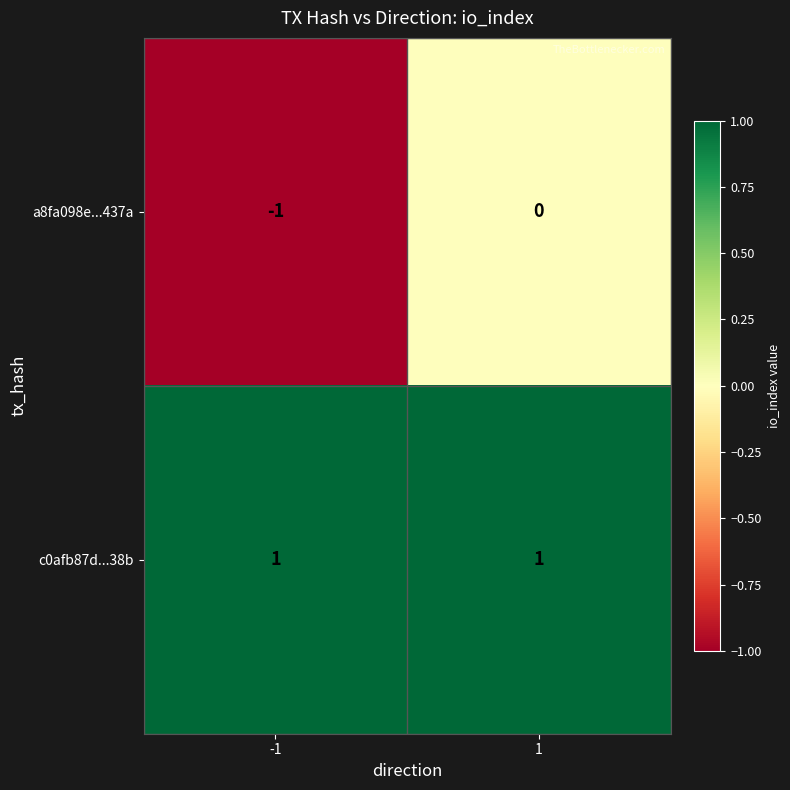

The value of c0afb87d...38b at -1 is 1. True or false?

True